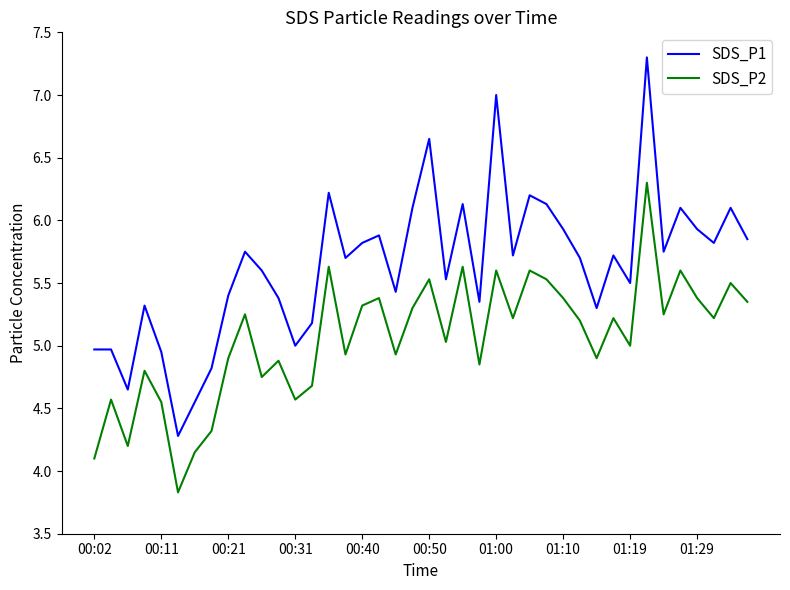

True or false: SDS_P1 has more than 1 points higher than both neighbors.

True